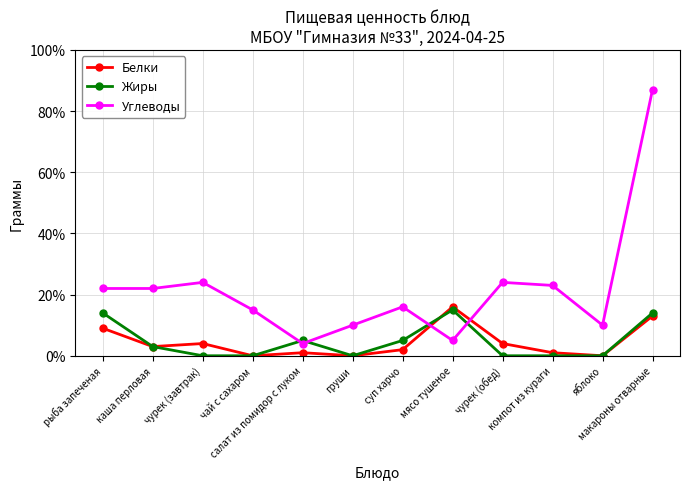

What is the value of the Углеводы point at the 1st from the left?

22